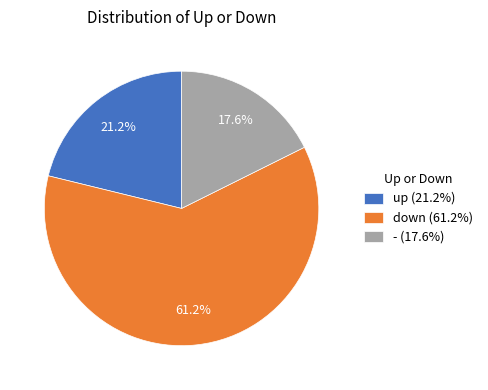

To the nearest percent, what is the average slice percentage?

33%